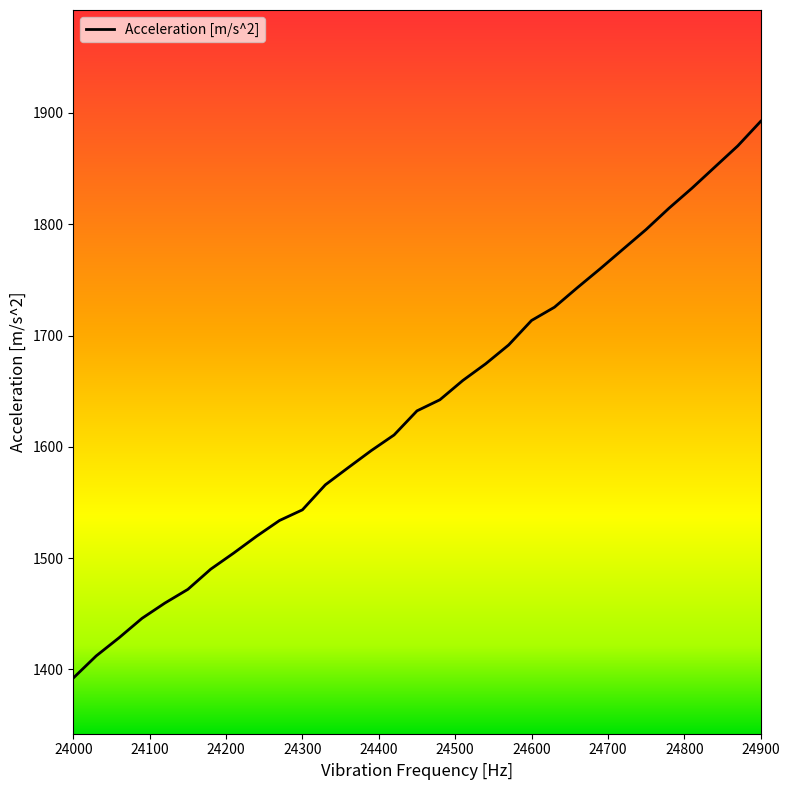

What is the difference between the maximum and minimum values?

500.1